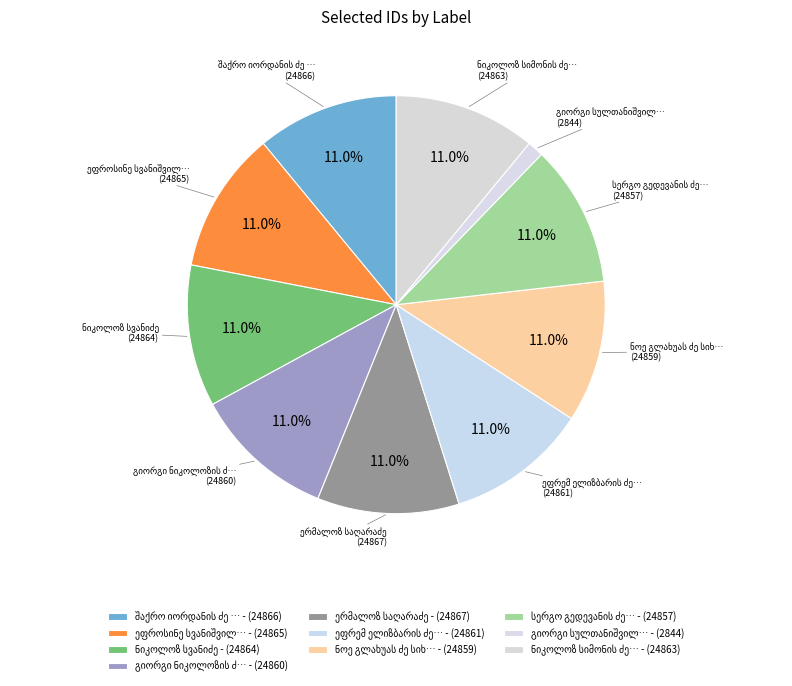

Count the number of slices in the pie.

10